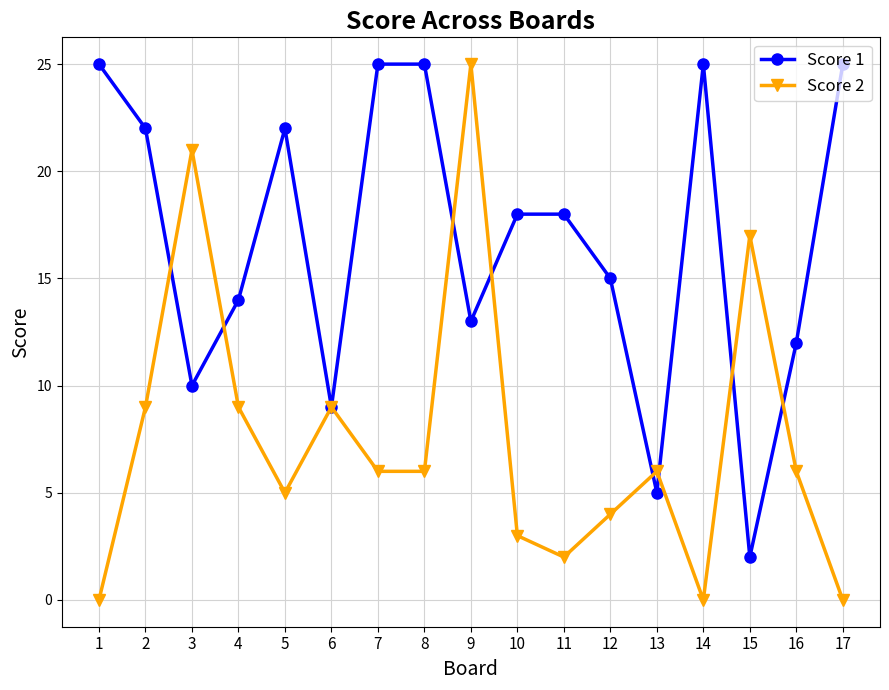

At which category is the sum across all series the highest?

9